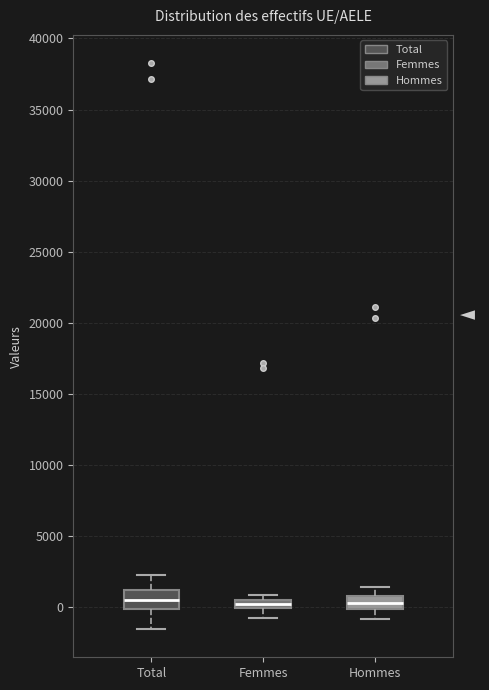

Where does the lower whisker of the box for Hommes end on the y-axis? The values are not printed on the chart, so give them approximately, as read against the axis.

-1000